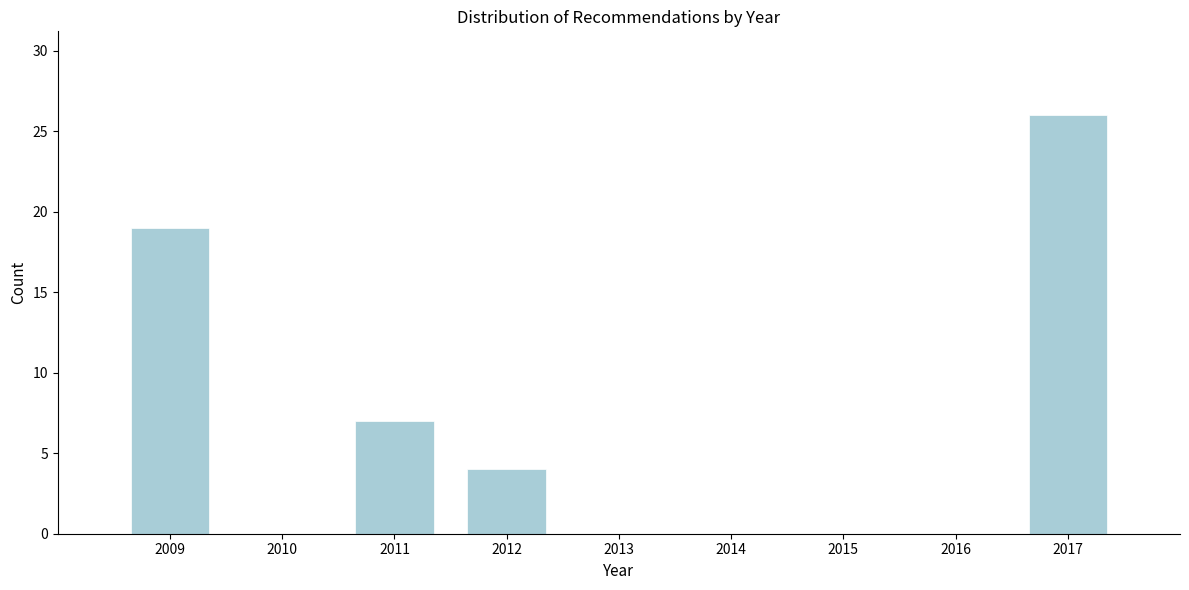

Reading left to right, list all the values displayed in this chart.

2009=19	2010=0	2011=7	2012=4	2013=0	2014=0	2015=0	2016=0	2017=26